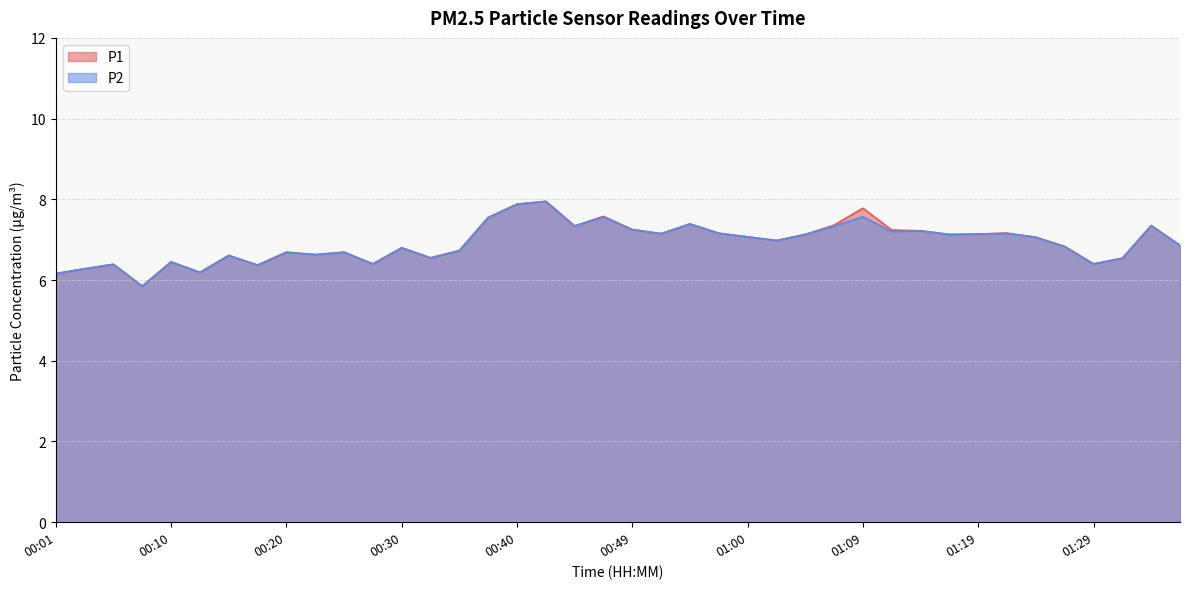

Rank the series by their maximum value, from lowest to highest.

P1, P2